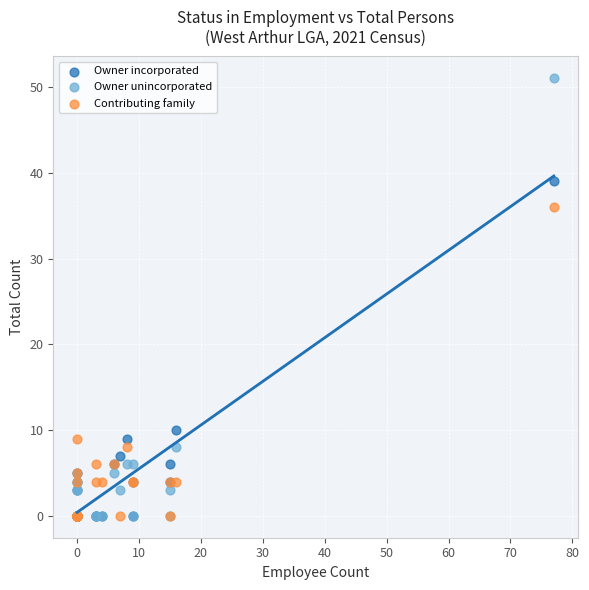

In the Owner incorporated series, what Y value is closest to 19?

10